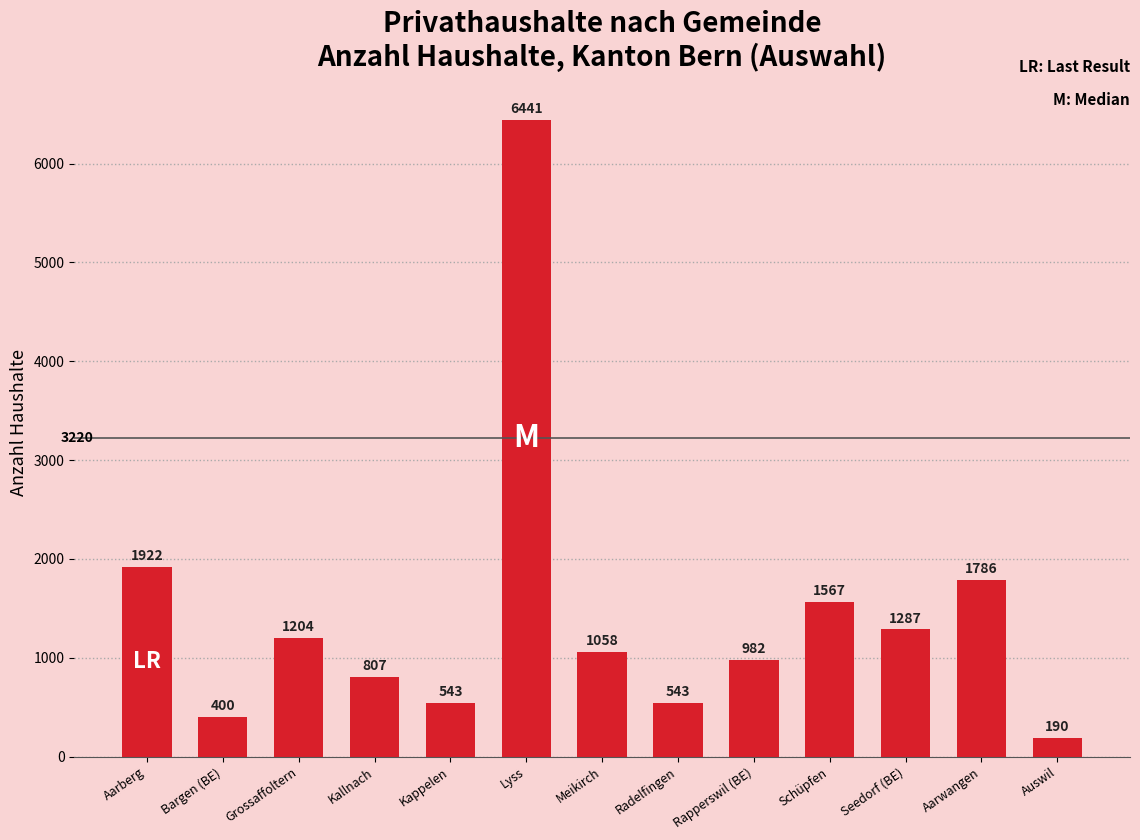

What is the difference between the maximum and second lowest values?

6041